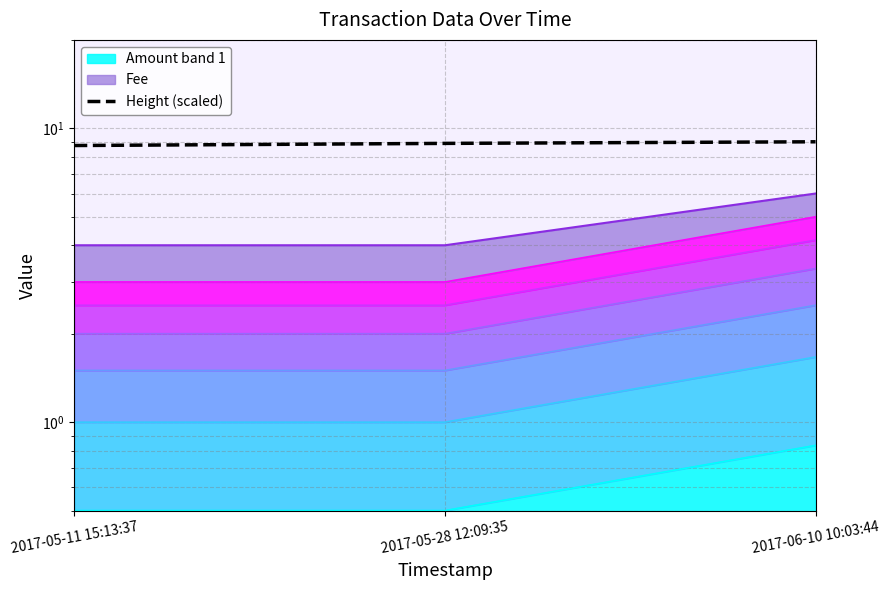

How many values are between 8 and 9?

3